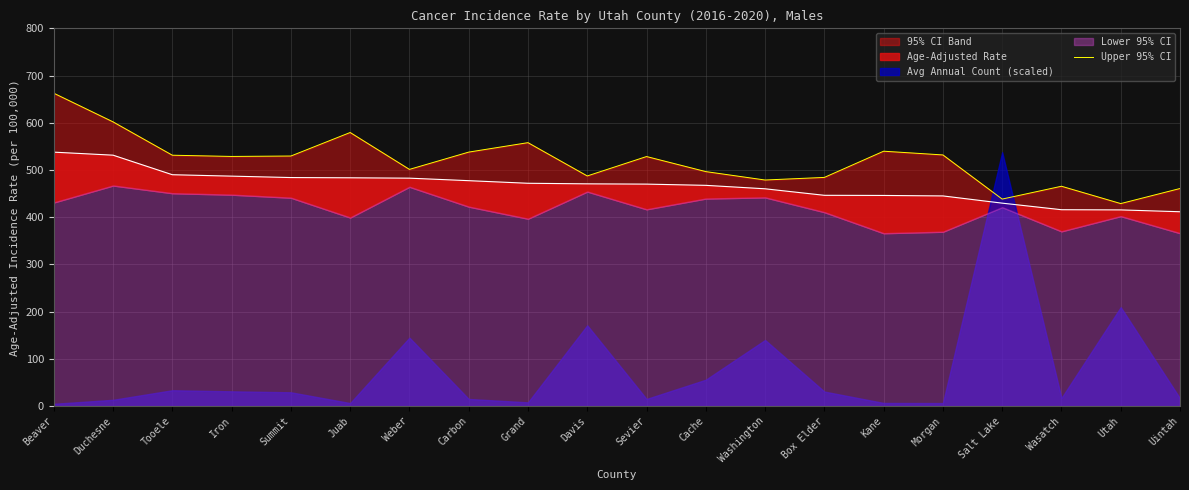

At which label is the value closest to 545?

Kane